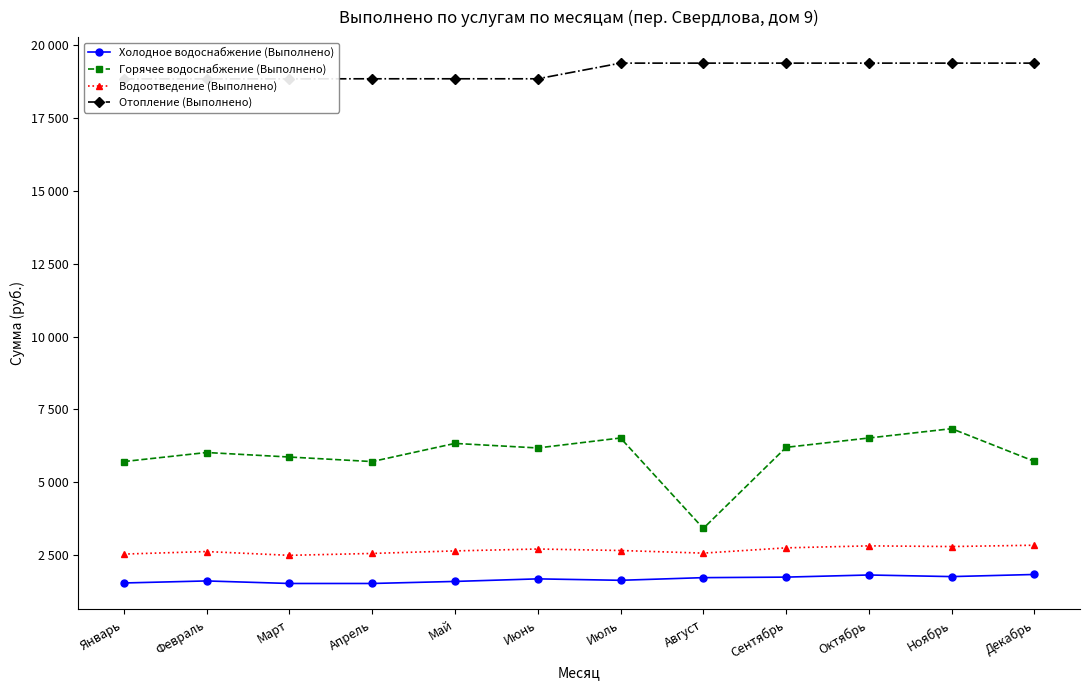

True or false: Холодное водоснабжение (Выполнено) has more than 0 interior local peaks.

True